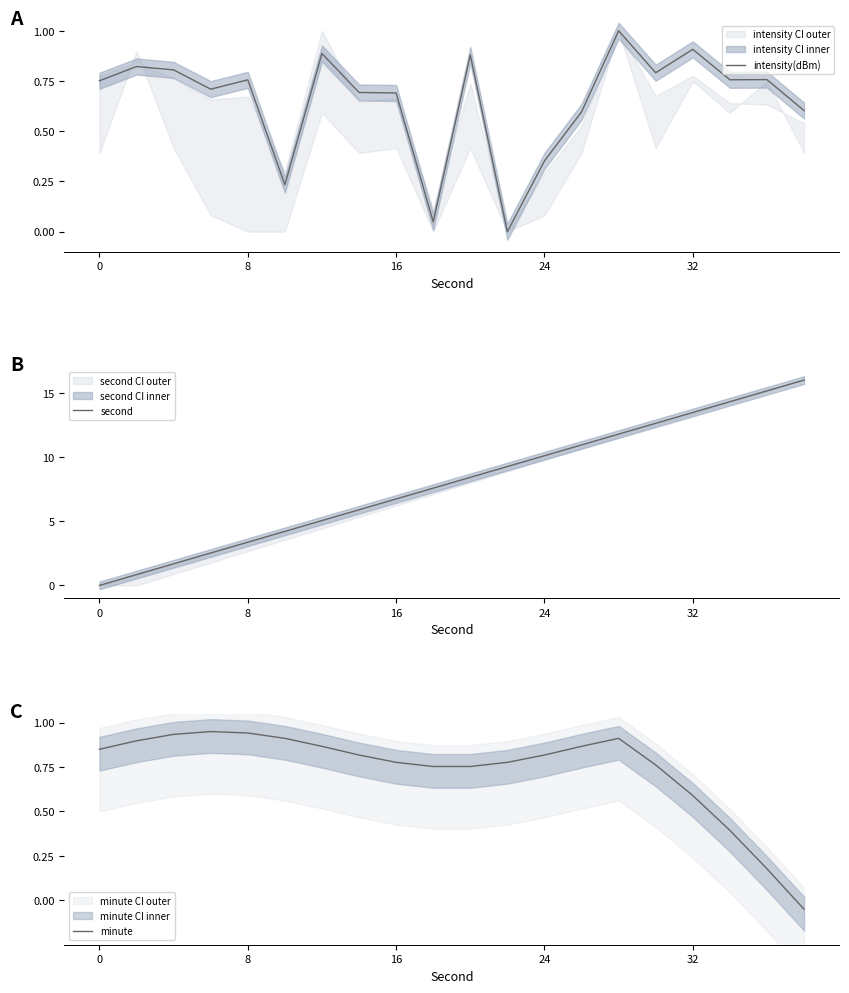

What is the greatest value displayed?

16.0